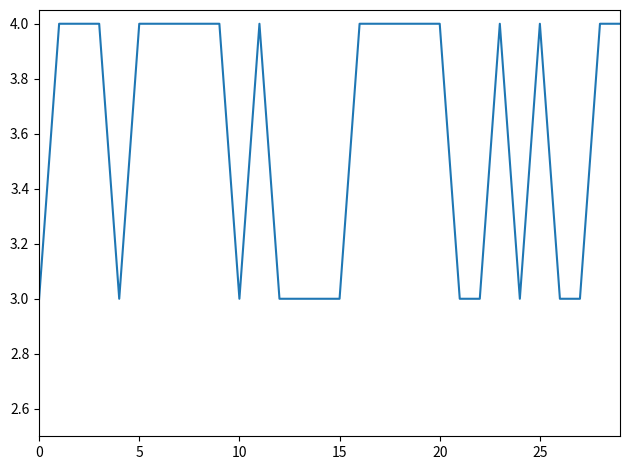

What is the maximum value shown in the chart?

4